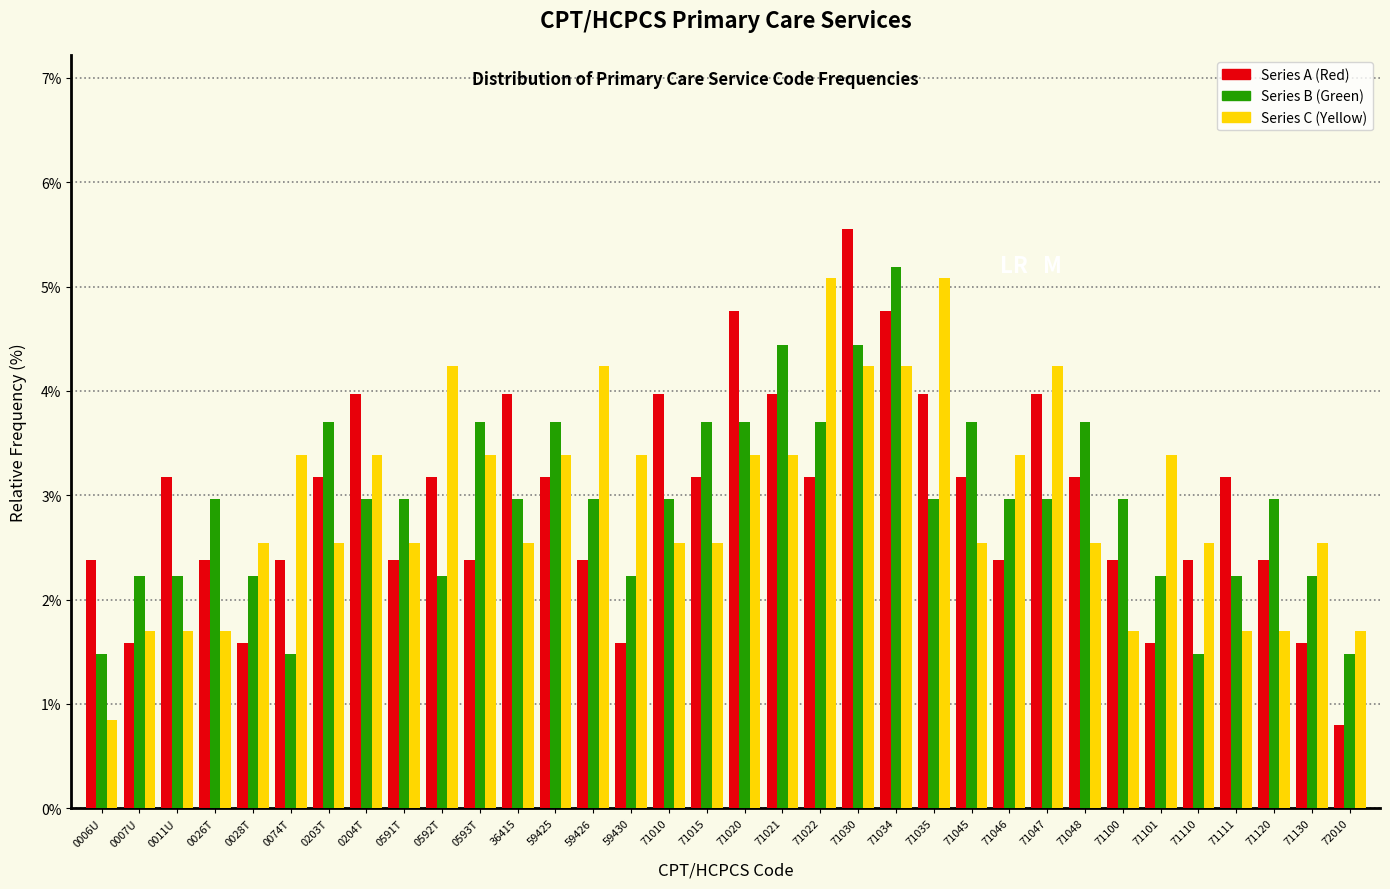

What is the difference between the highest and lowest values at 71034?

0.9